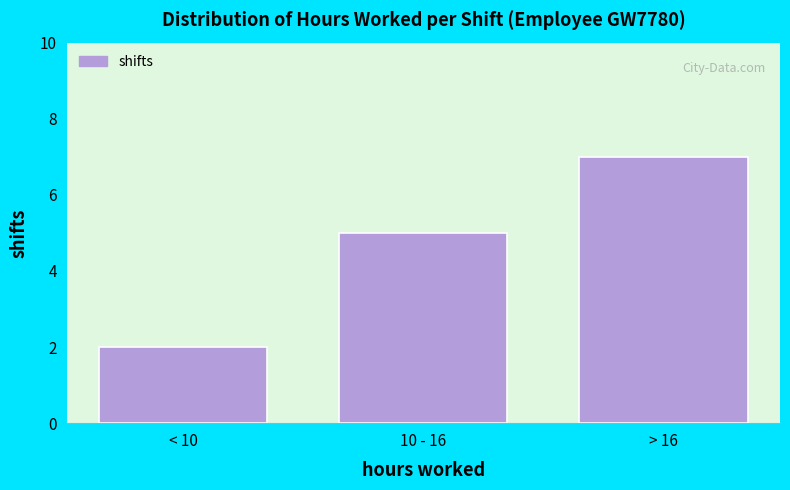

Reading right to left, list all the values displayed in this chart.

> 16=7	10 - 16=5	< 10=2